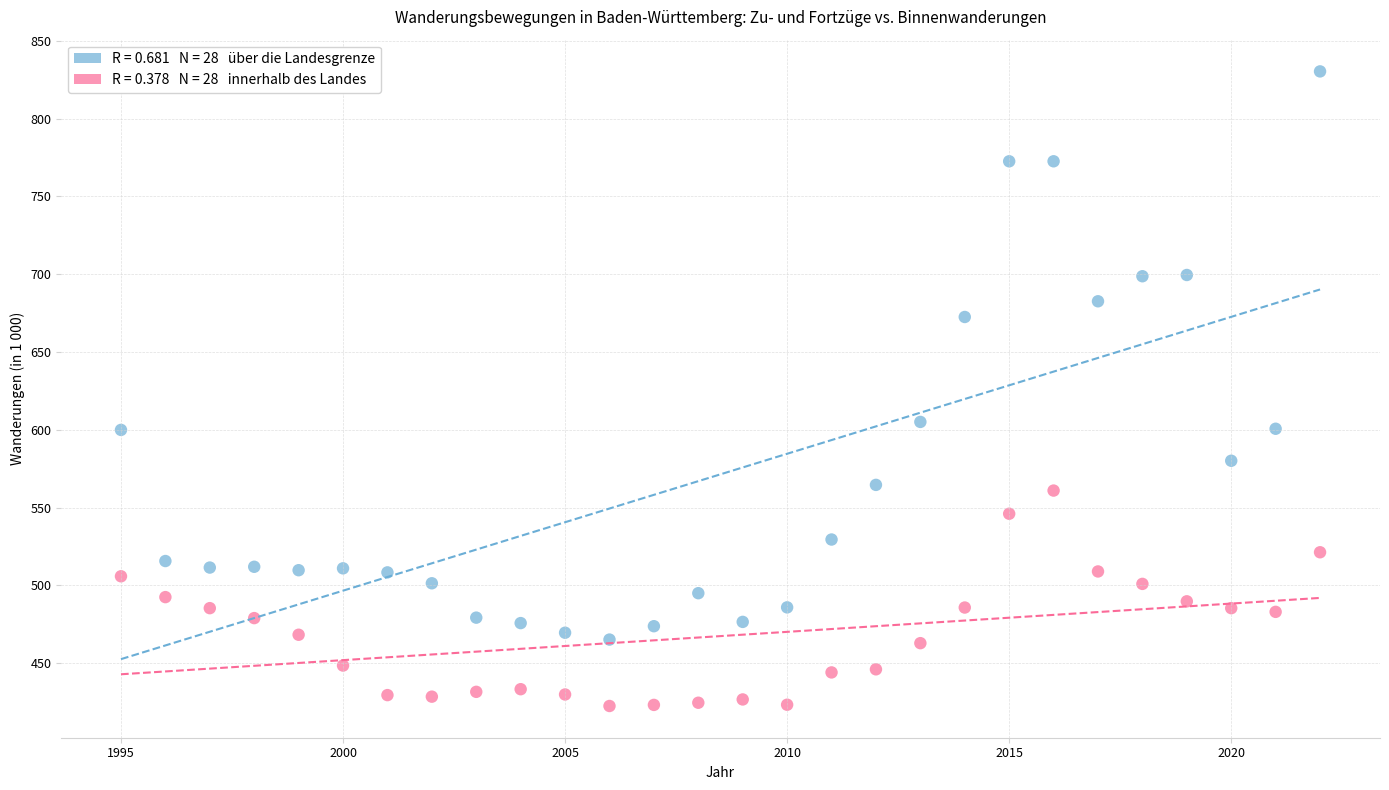

Across all data points, what is the range of X values (max minus min)?

27.0